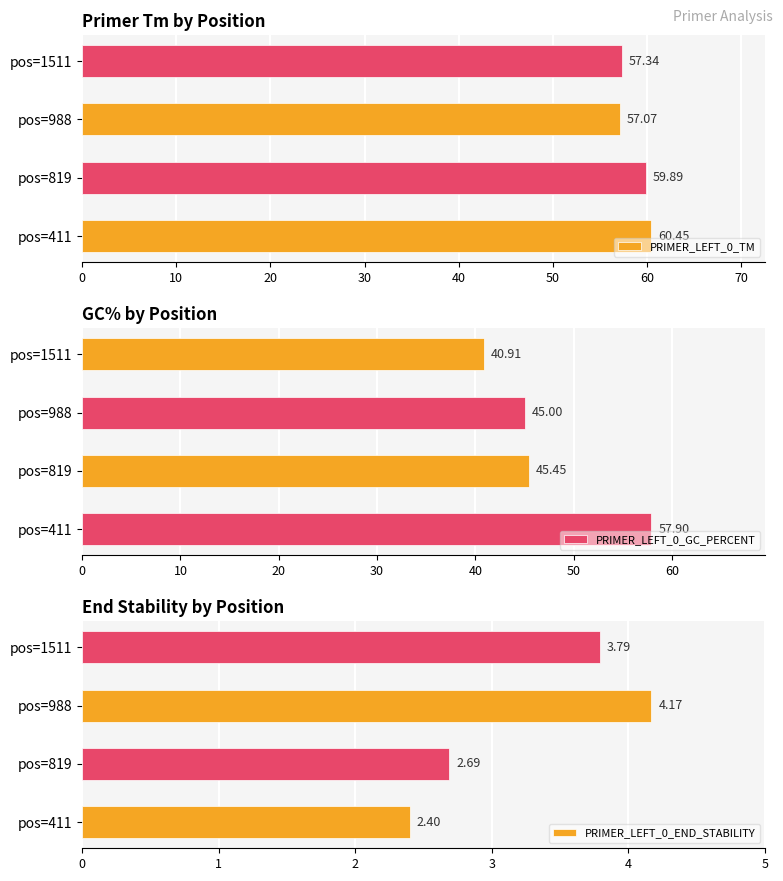

What is the difference between the PRIMER_LEFT_0_END_STABILITY values at pos=819 and pos=411?

0.3